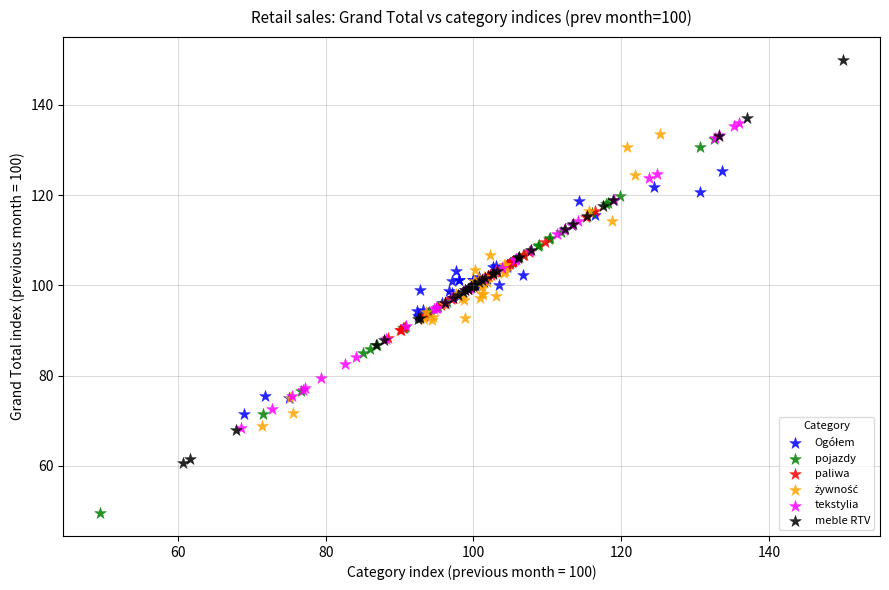

Which series has the largest Y range (max minus min)?

meble RTV